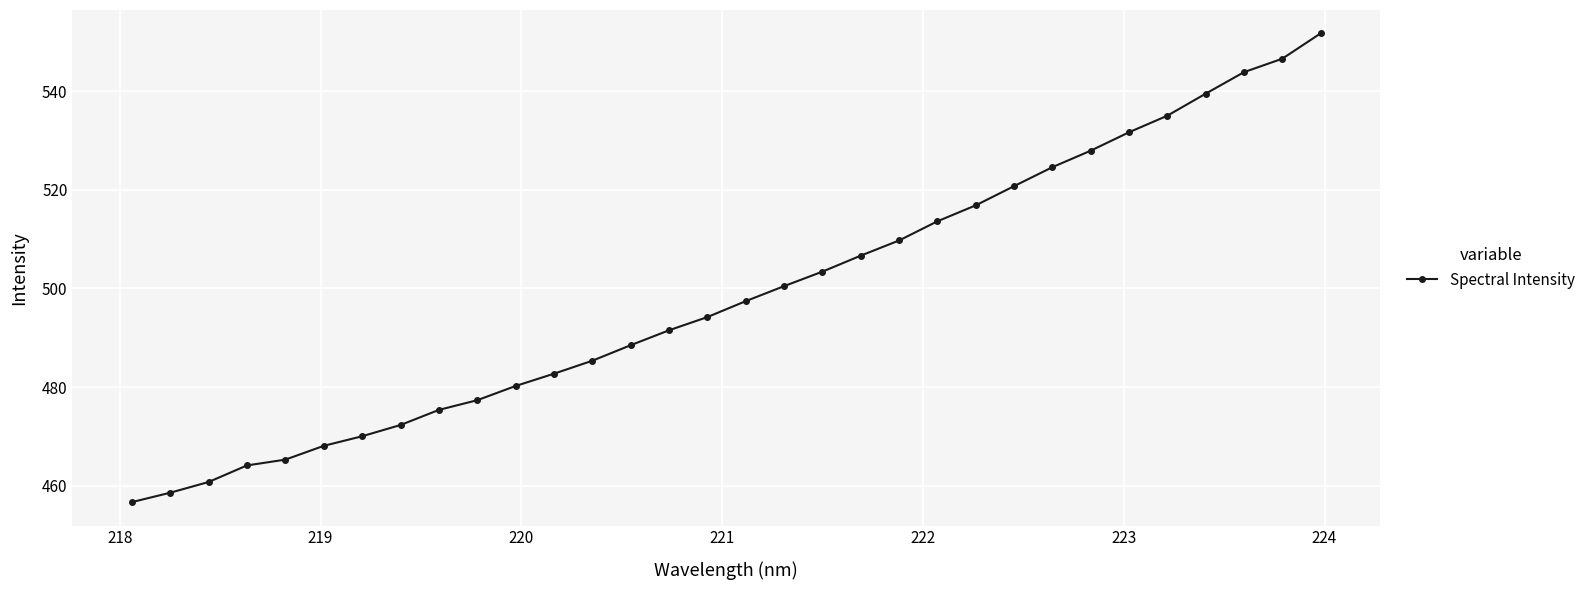

What is the sum of all values?

15961.0